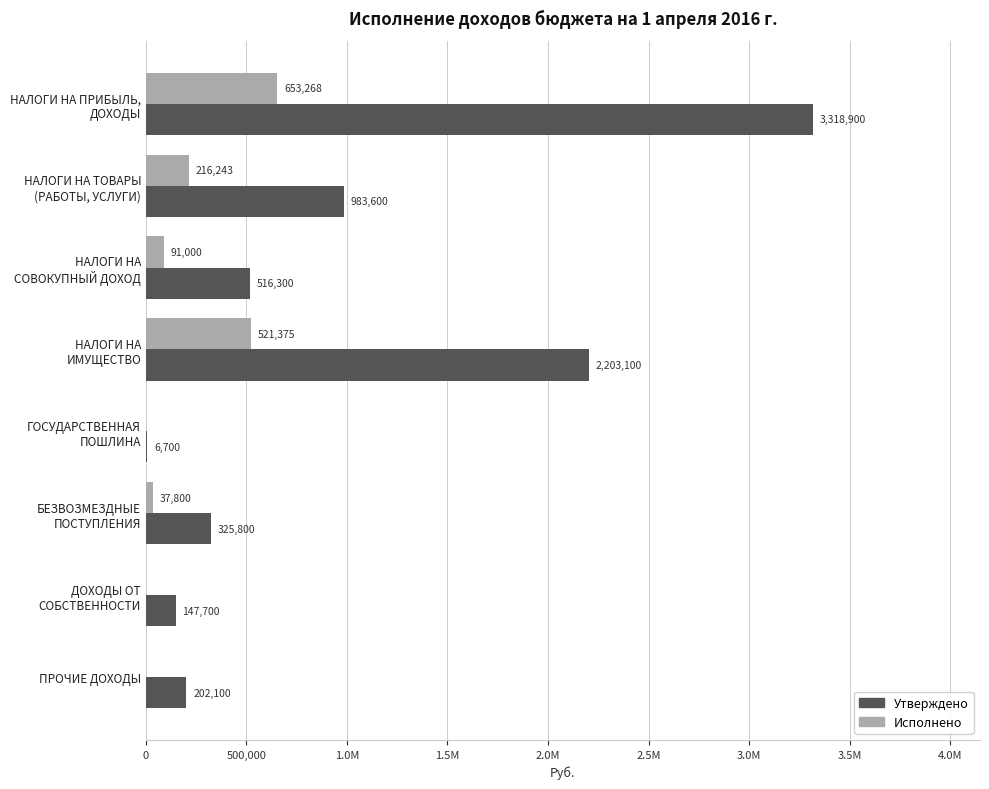

What is the average value of the Исполнено series?

189960.8